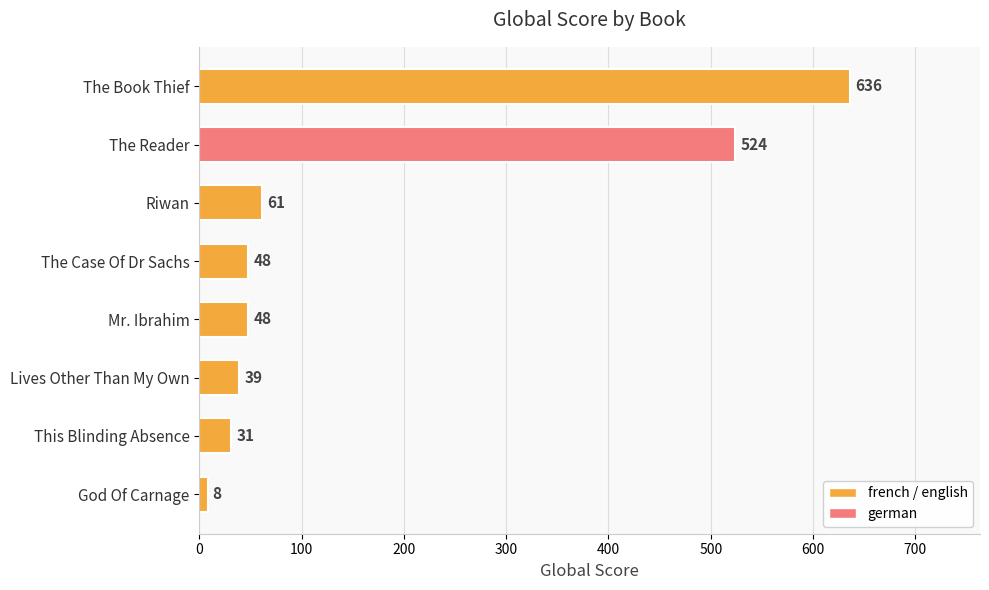

At which label is the value closest to 322?

The Reader